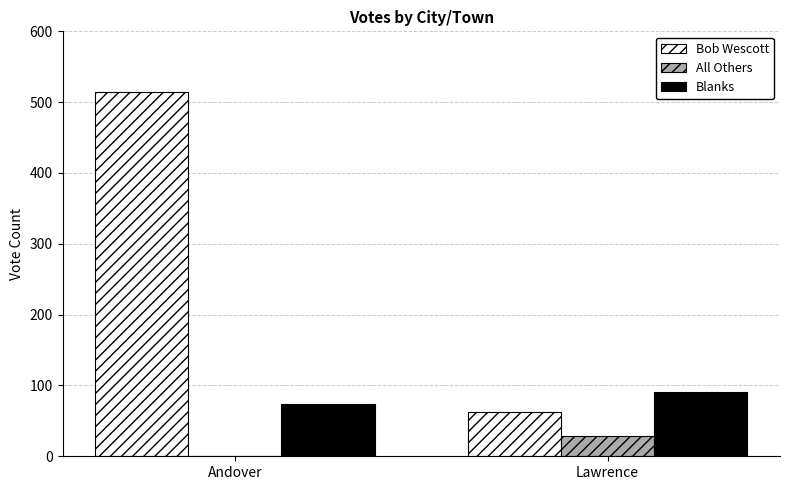

How many Blanks values are between 74 and 91?

2